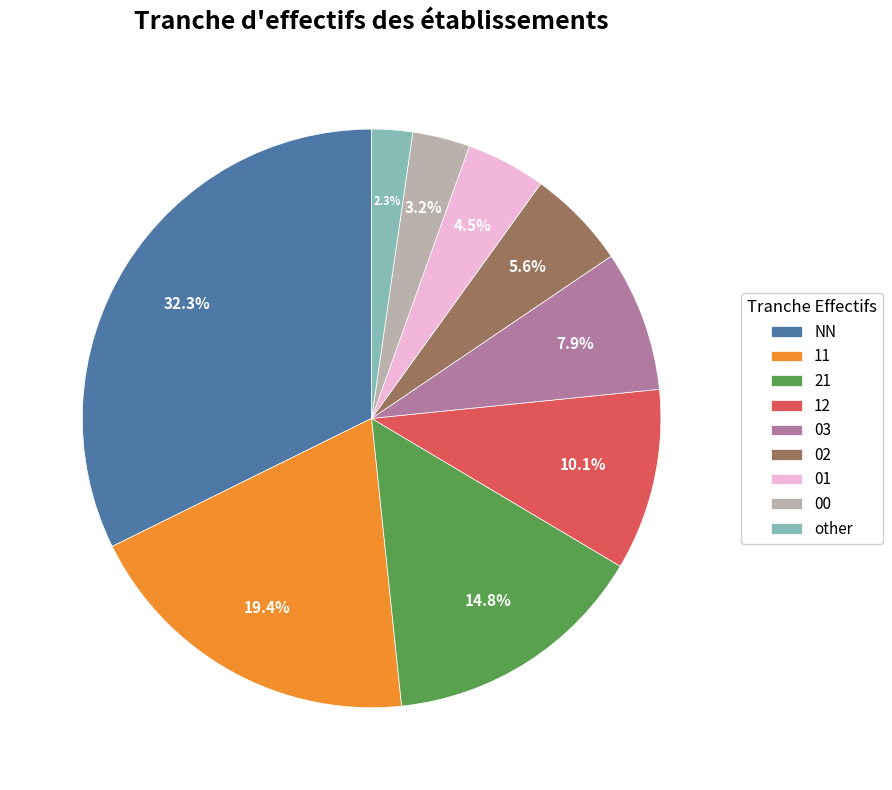

What is the ratio of the value at 03 to the value at 21?

0.5